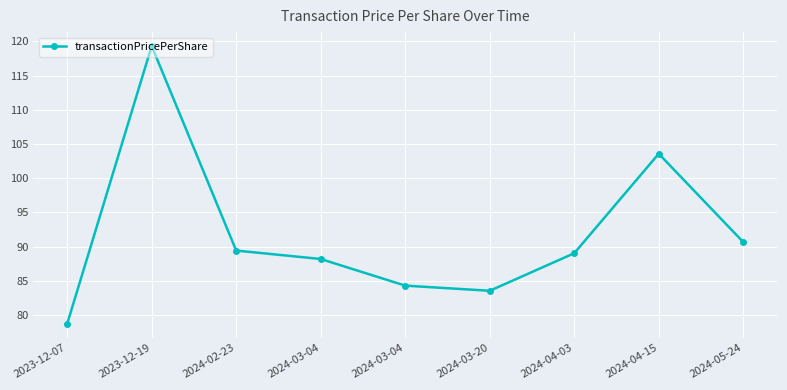

Count the number of data series in this chart.

1